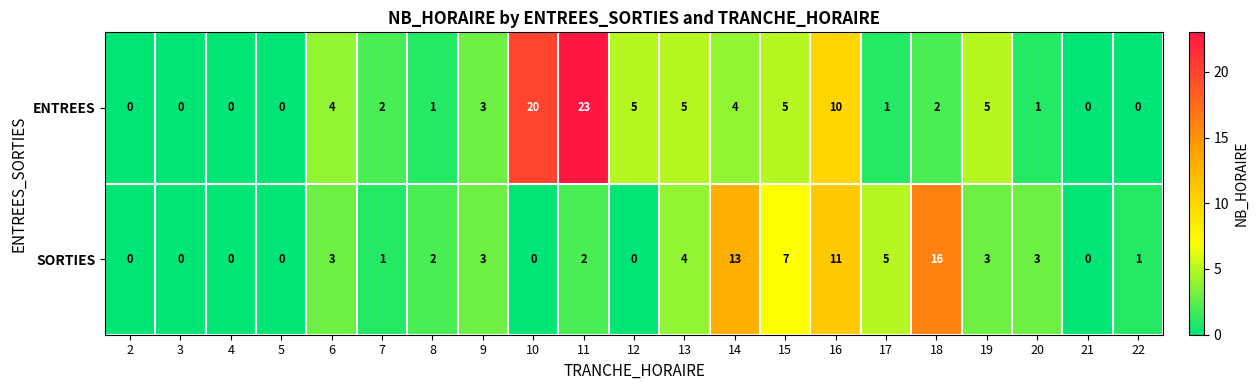

At which category is the sum across all series the highest?

11